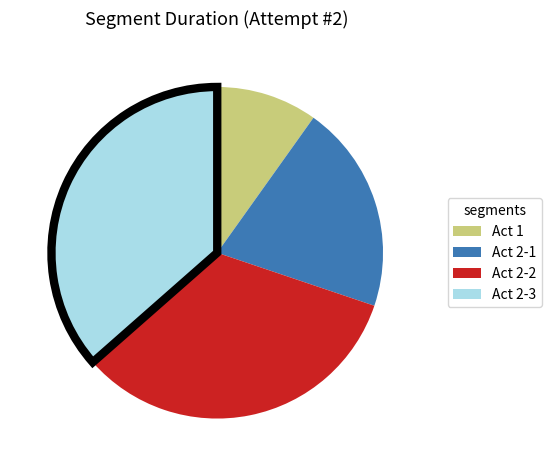

Is there any slice that represents more than half of the pie?

No